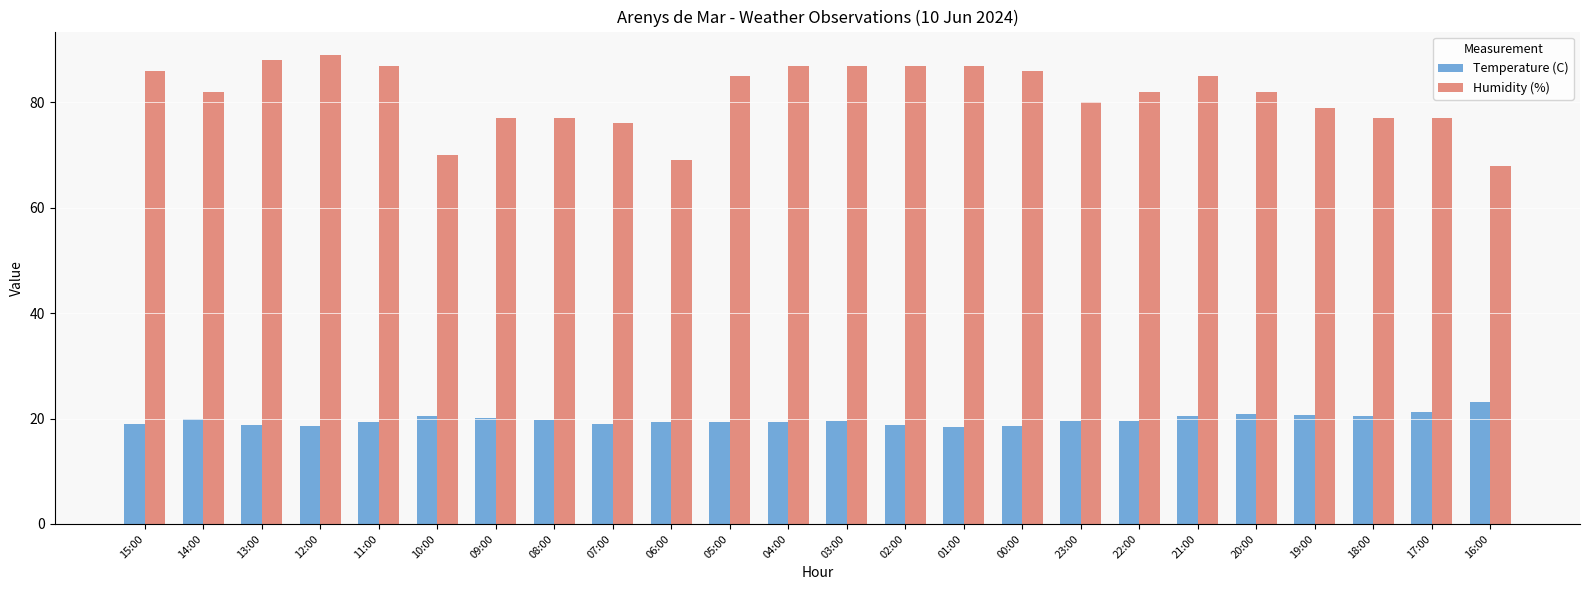

Which label corresponds to the largest value in the chart?

12:00